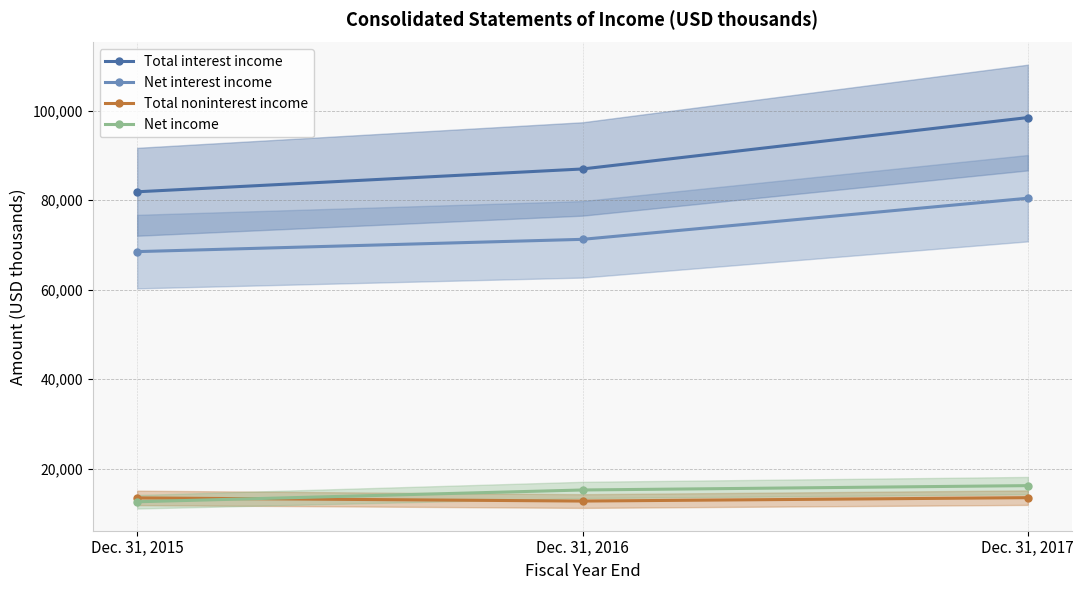

How many values in the Total noninterest income series exceed 13447?

1